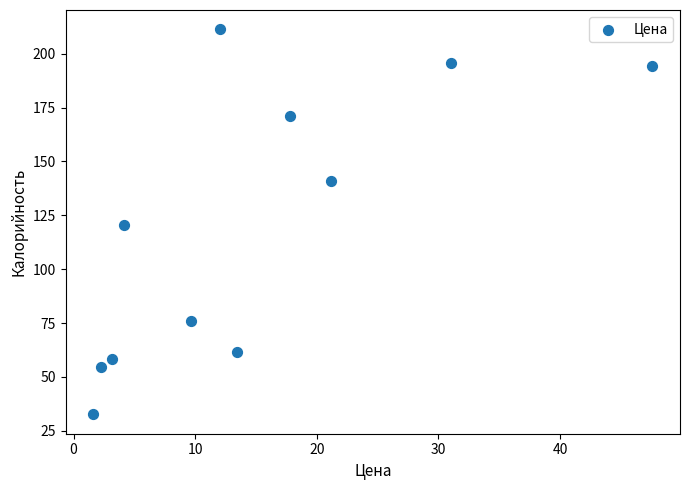

What is the average X value?

14.9